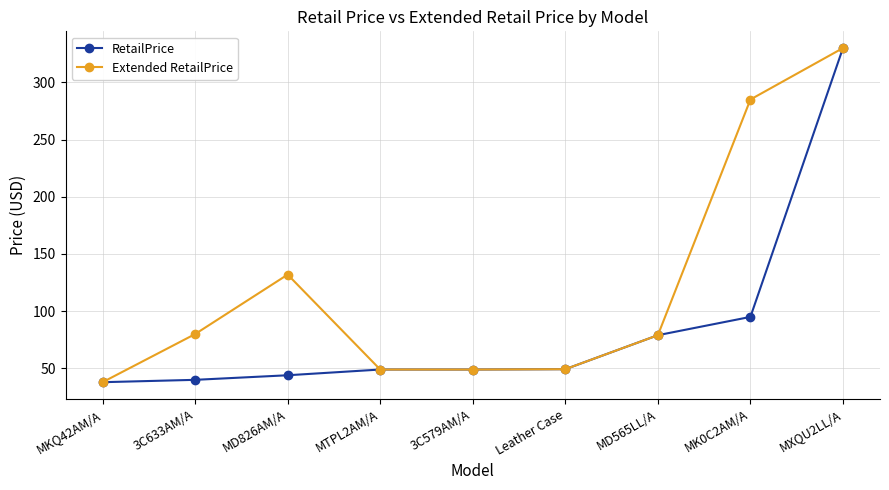

List the series in order of their overall mean, highest first.

Extended RetailPrice, RetailPrice